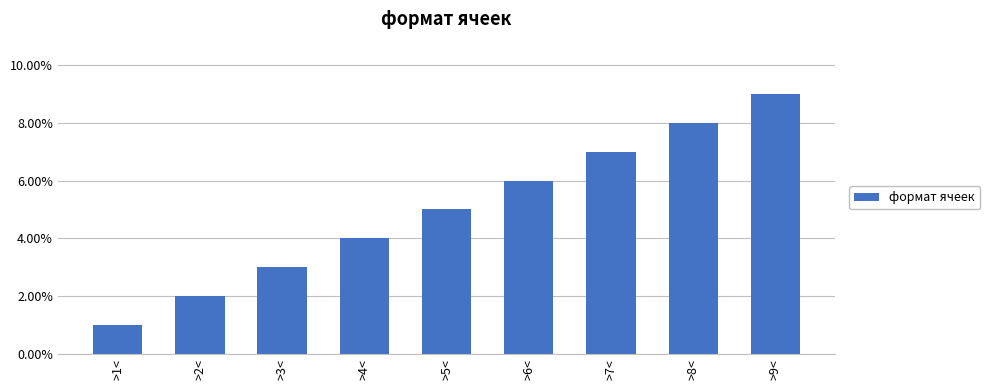

Count the number of categories in the chart.

9